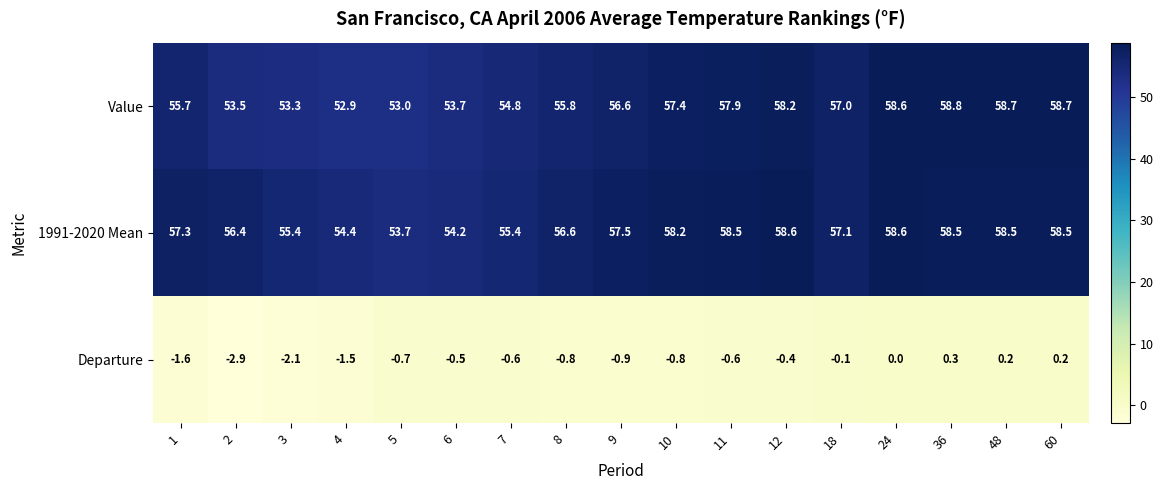

What is the minimum value shown in the chart?

-2.9